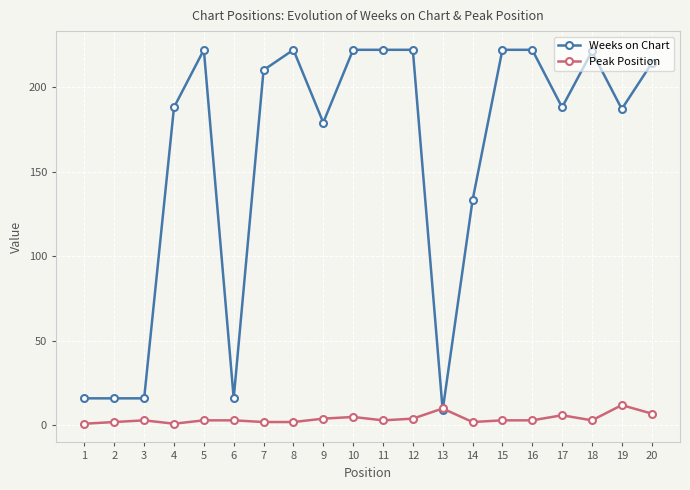

Which series ends up on top after the final intersection of Weeks on Chart and Peak Position?

Weeks on Chart